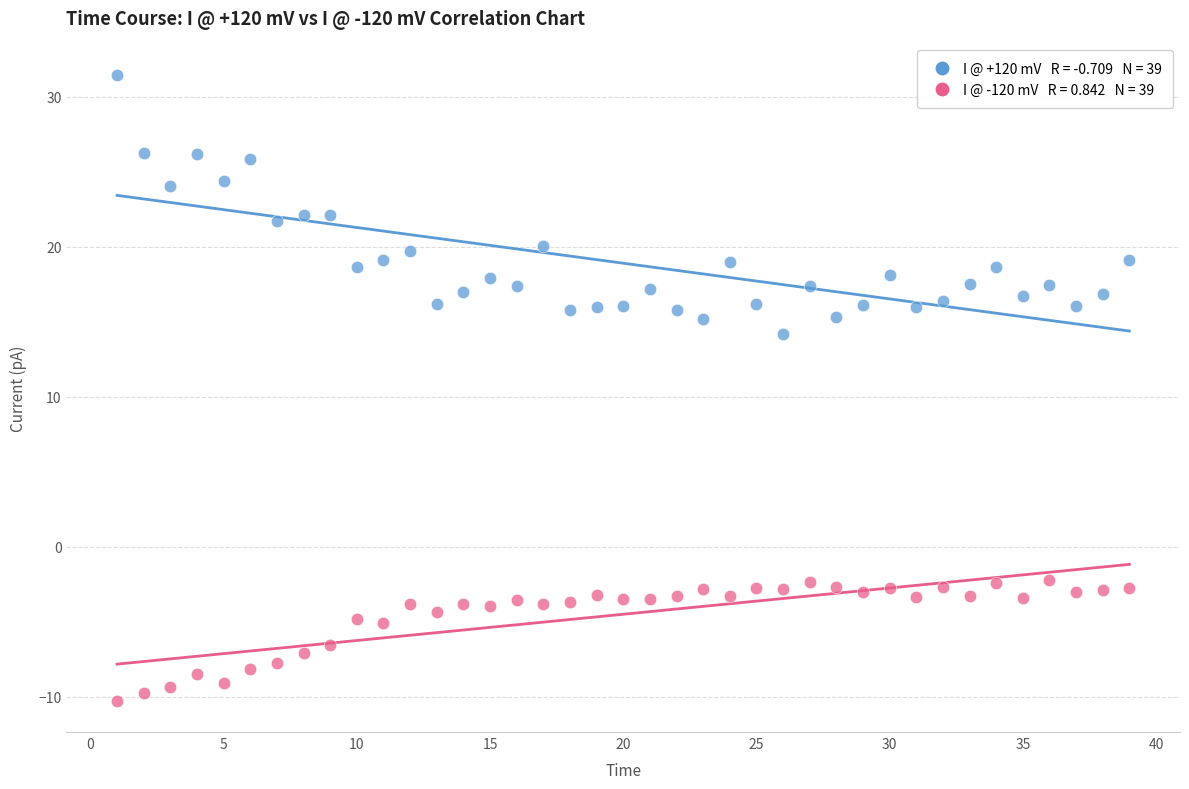

Across all series, what Y value is closest to 10?

14.2